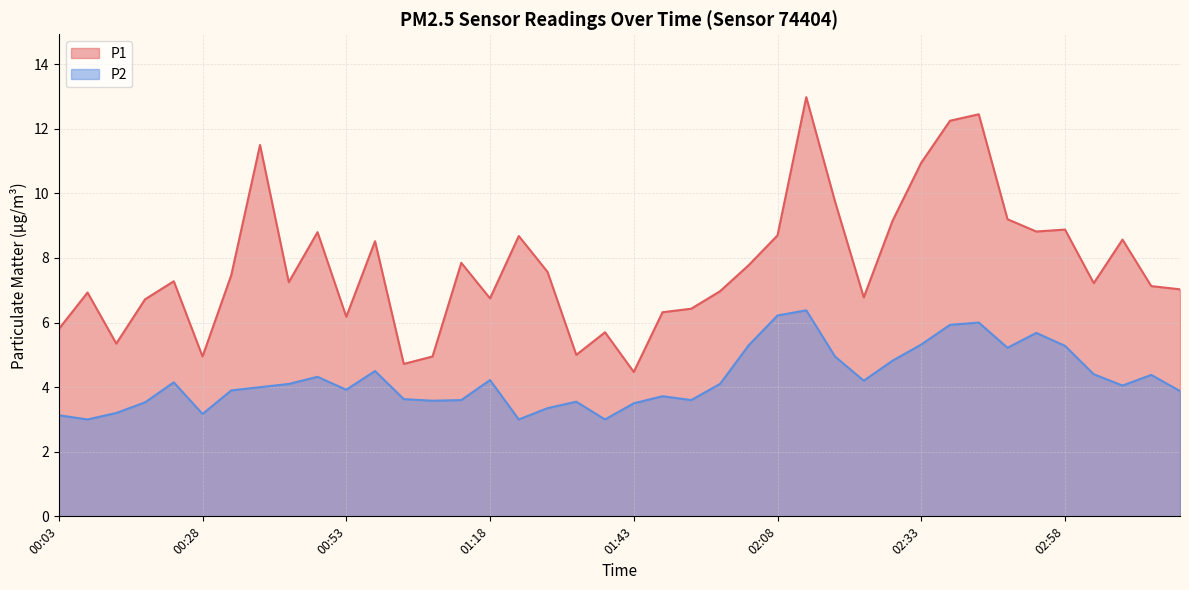

List the labels in order of P2 value, largest first.

02:13, 02:08, 02:43, 02:38, 02:53, 02:33, 02:03, 02:58, 02:48, 02:18, 02:28, 00:58, 03:03, 03:13, 00:48, 01:18, 02:23, 00:23, 00:43, 01:58, 03:08, 00:38, 00:53, 00:33, 03:19, 01:48, 01:03, 01:13, 01:53, 01:08, 01:33, 00:18, 01:43, 01:28, 00:13, 00:28, 00:03, 00:08, 01:23, 01:38